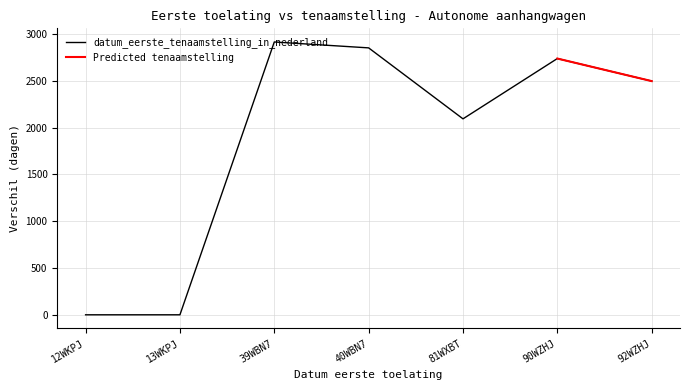

True or false: the data shows 0 at 13WKPJ.

True